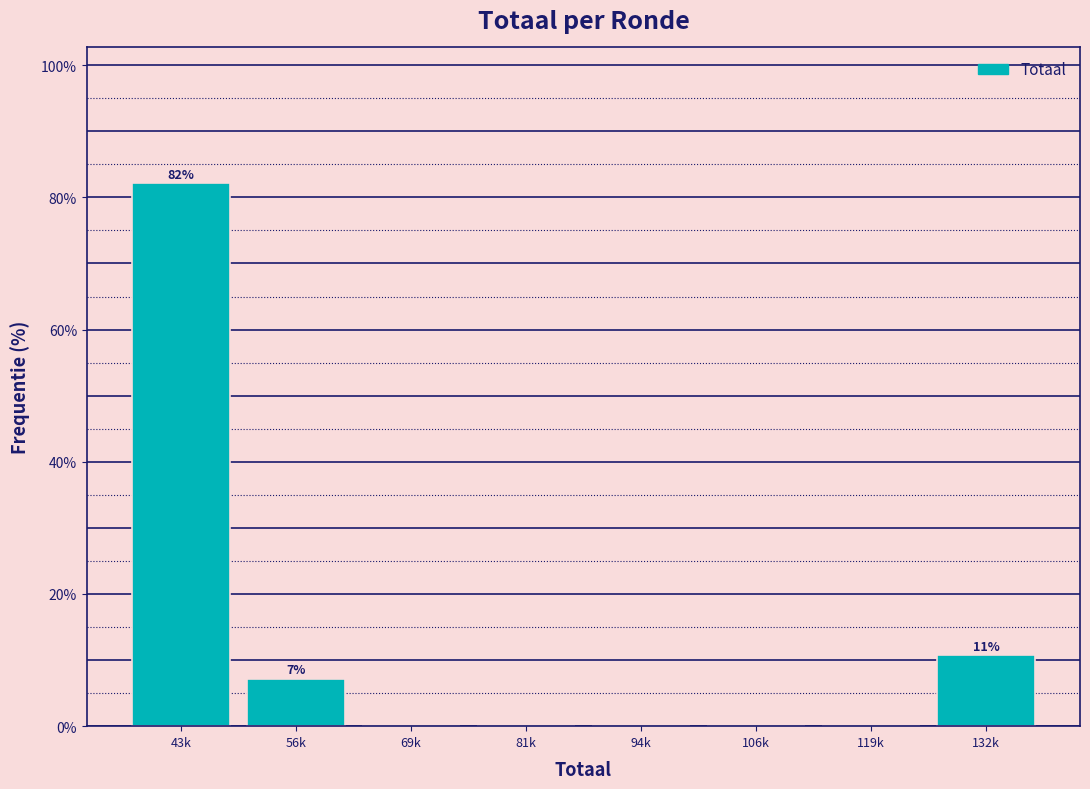

Reading left to right, list all the values displayed in this chart.

43k=82.1	56k=7.1	69k=0.0	81k=0.0	94k=0.0	106k=0.0	119k=0.0	132k=10.7